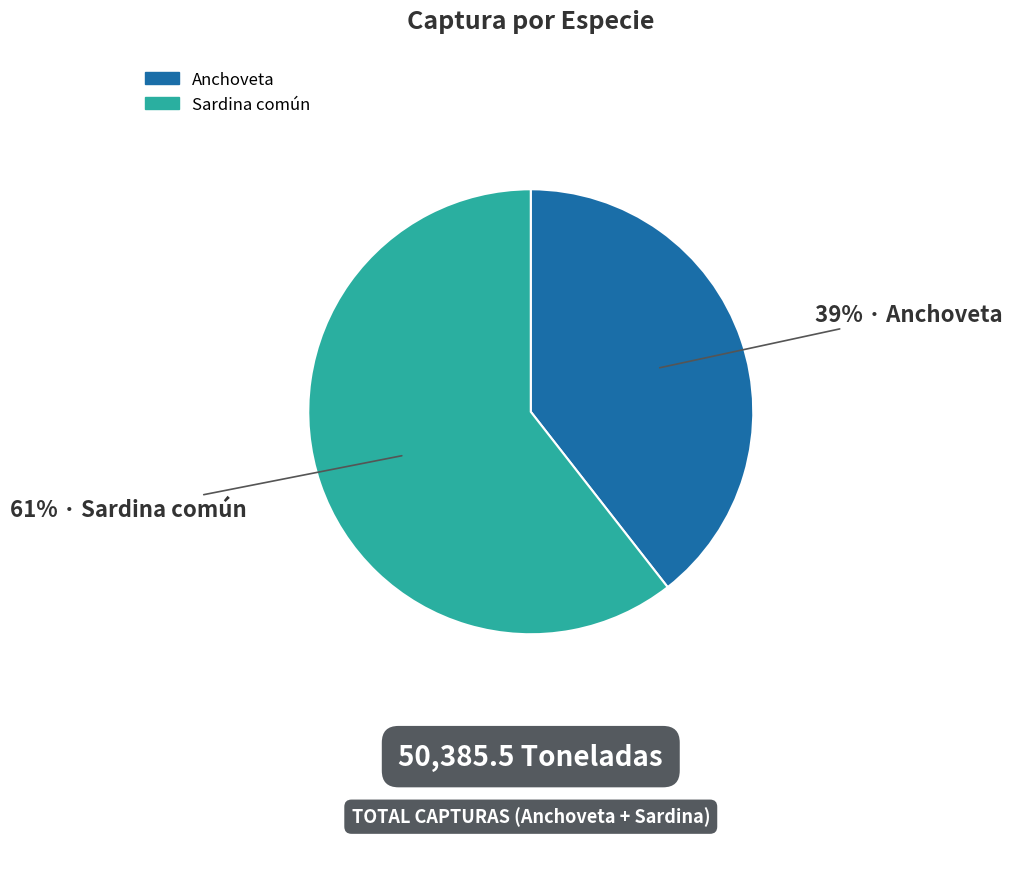

To the nearest percent, what percentage of the pie is Sardina común?

61%